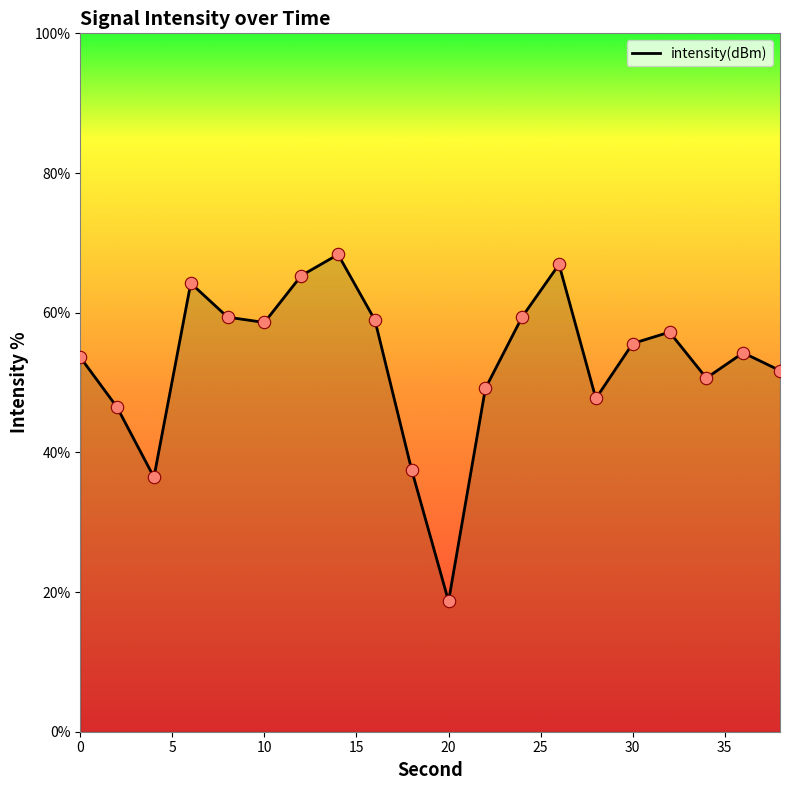

What is the smallest value displayed?

18.7